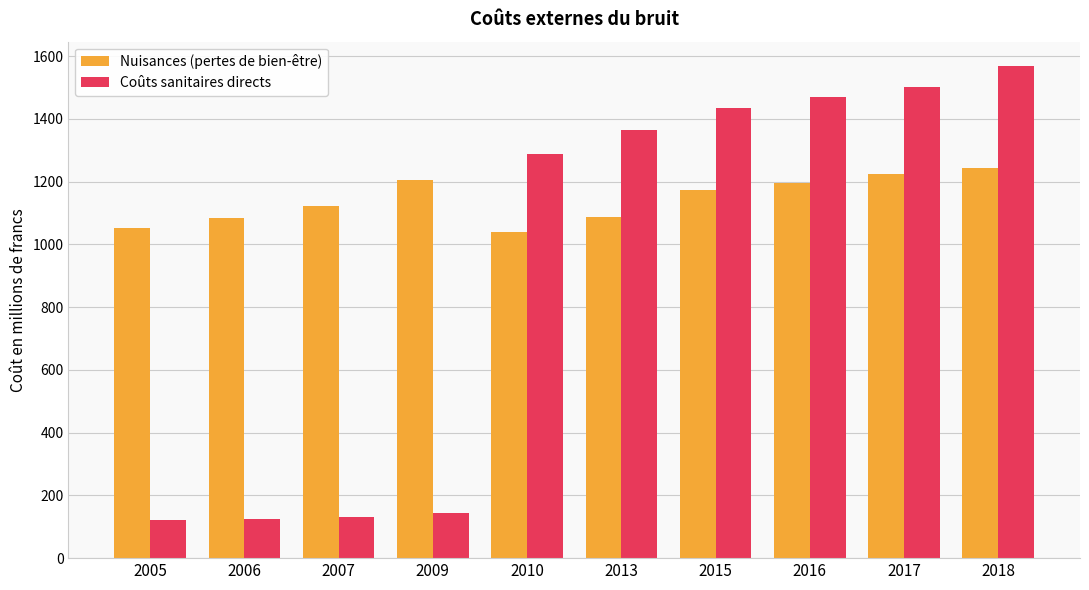

What is the minimum value shown in the chart?

123